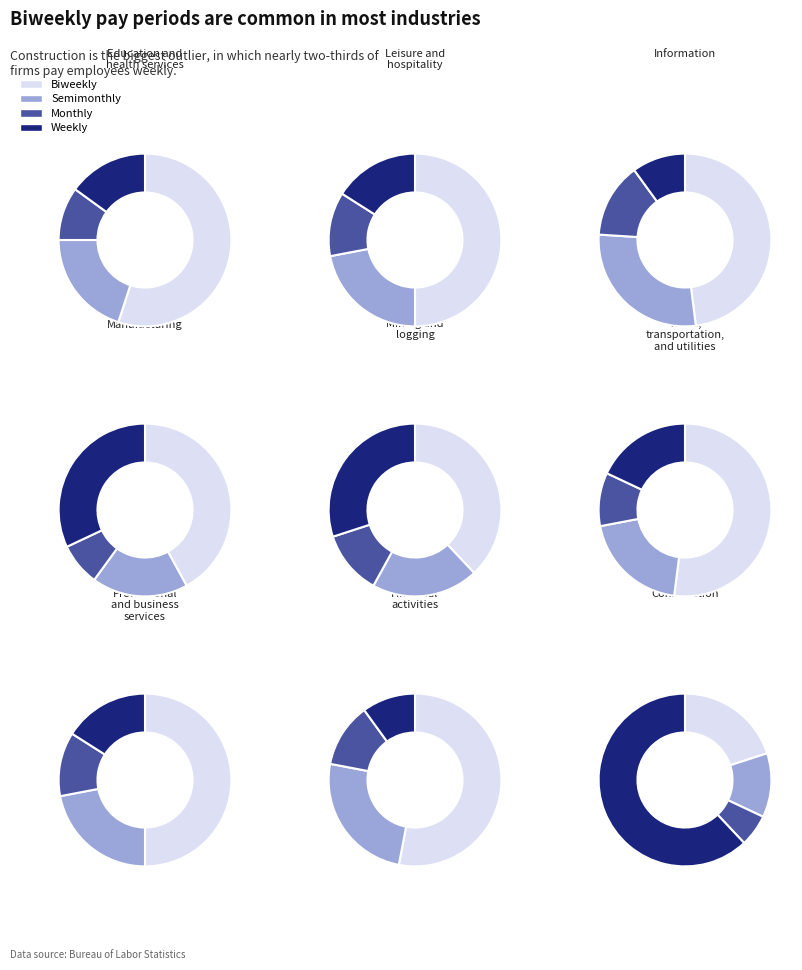

Is the sum of 4 and 7 greater than half?

No